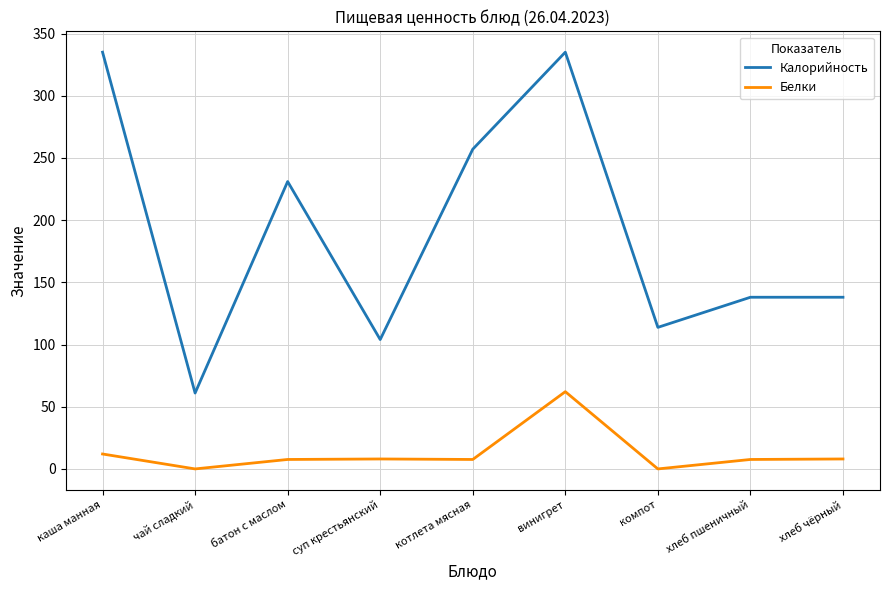

What are all the series names shown in the legend?

Калорийность, Белки